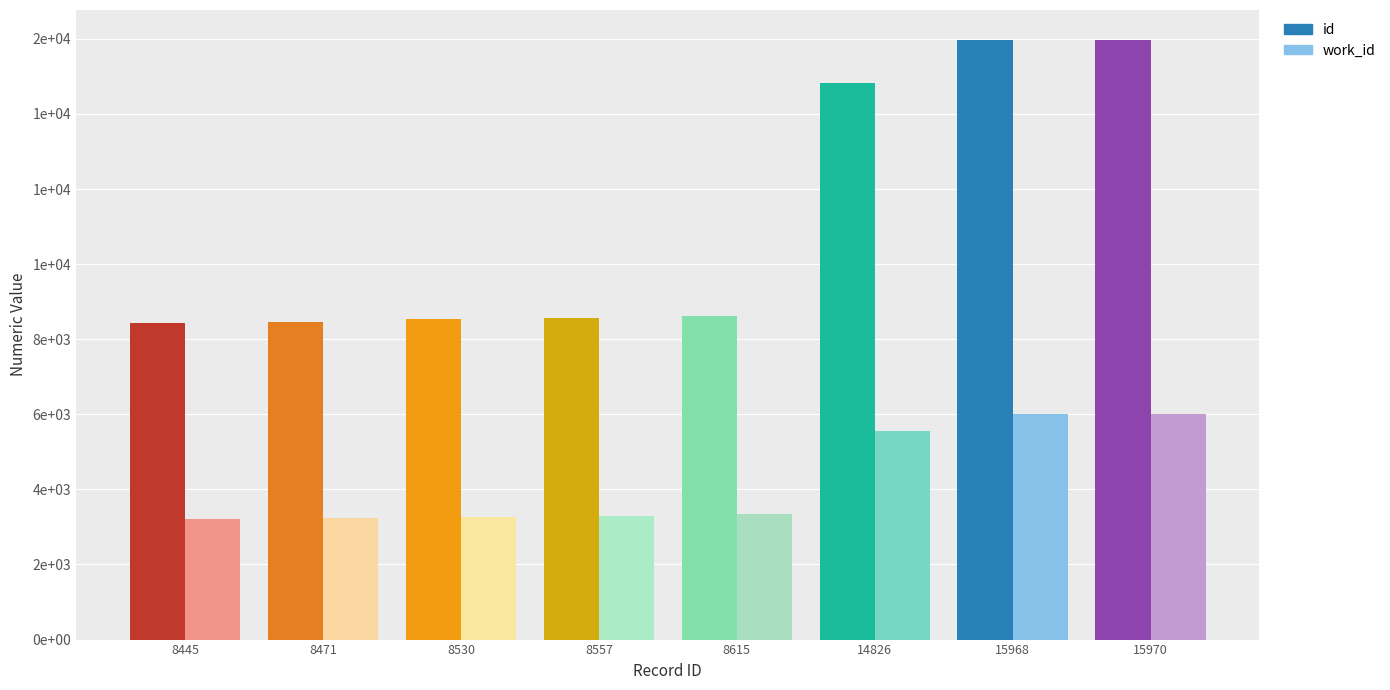

The work_id series shows 6011 at 15970. True or false?

True